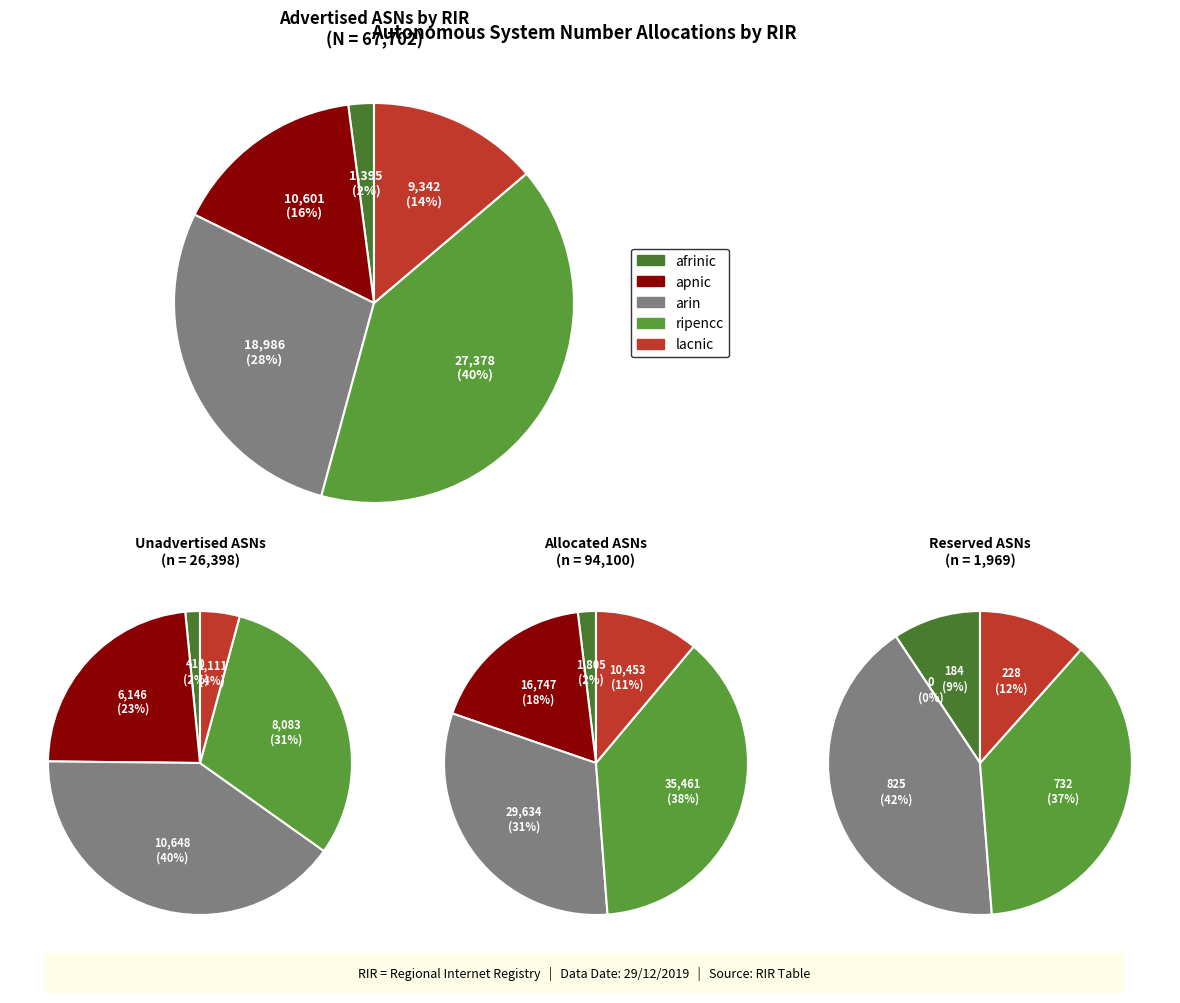

True or false: lacnic accounts for 14% of the total.

True